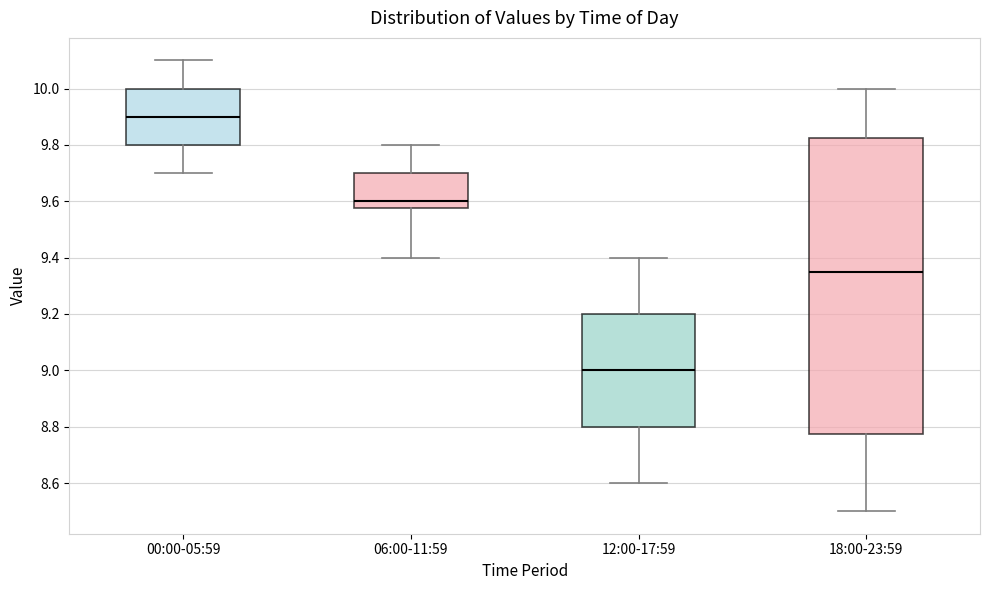

Which box has the lowest median line?

12:00-17:59